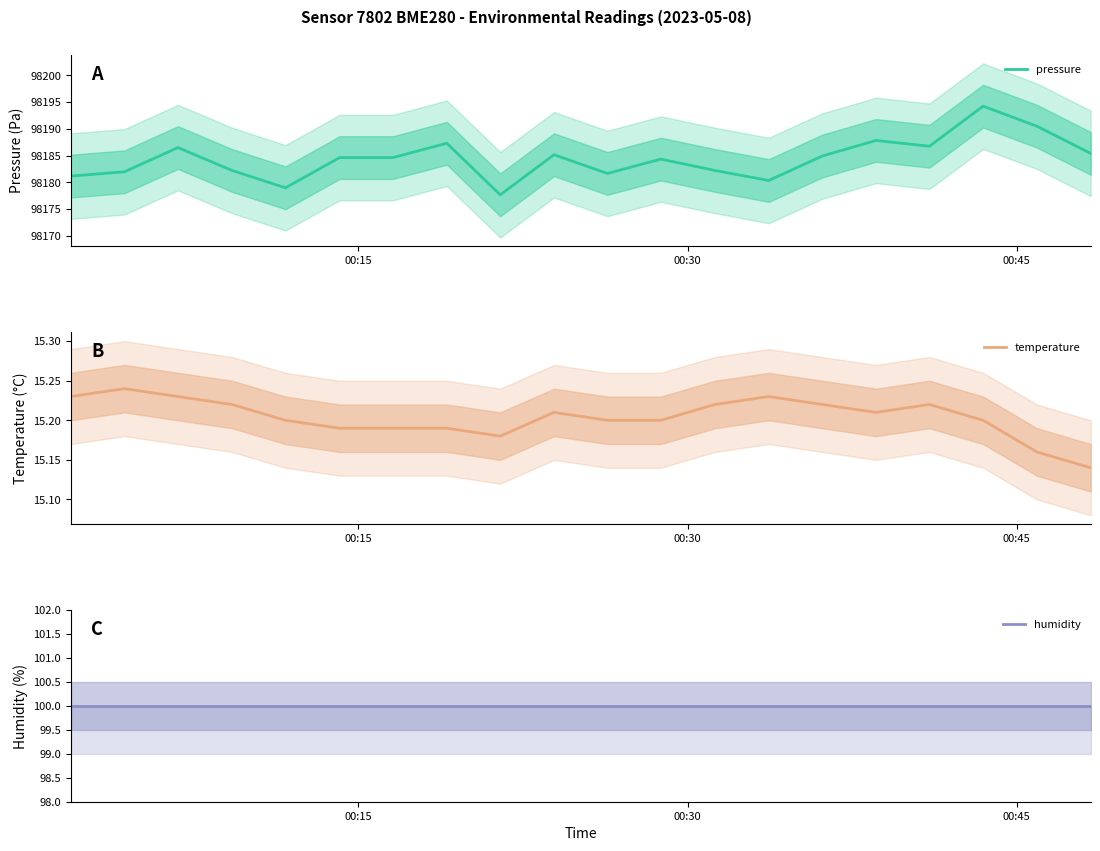

What is the lowest value of the pressure series?

98177.7